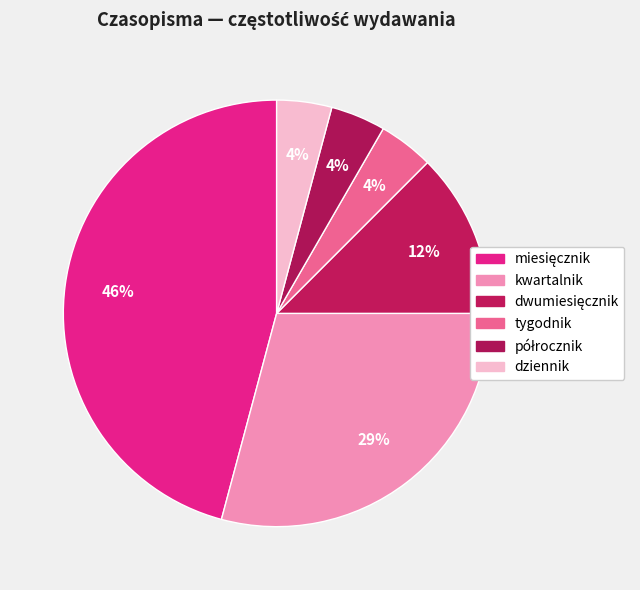

To the nearest percent, what portion does dwumiesięcznik represent?

12%